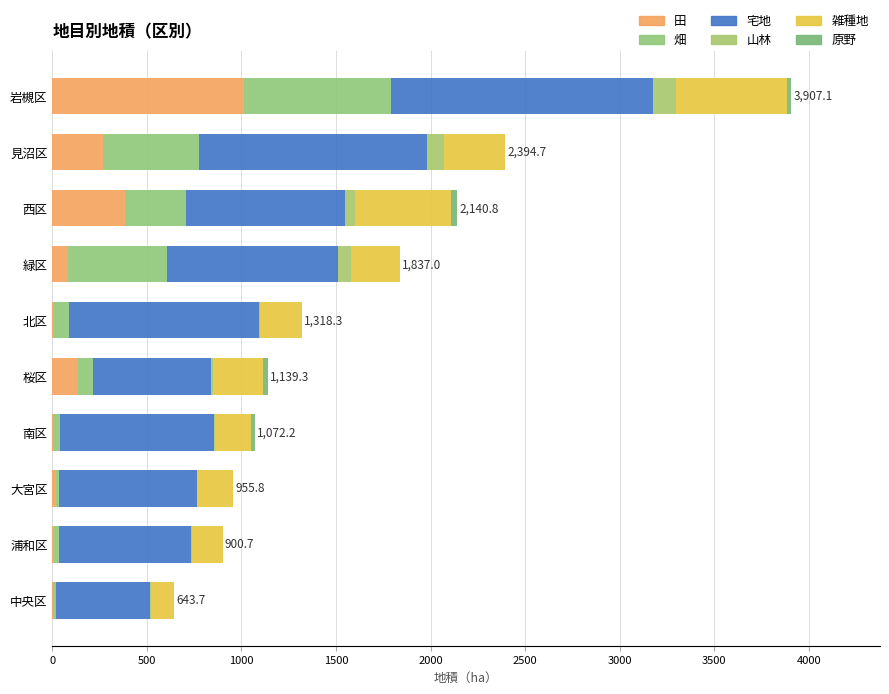

Which series has the widest spread of values?

田